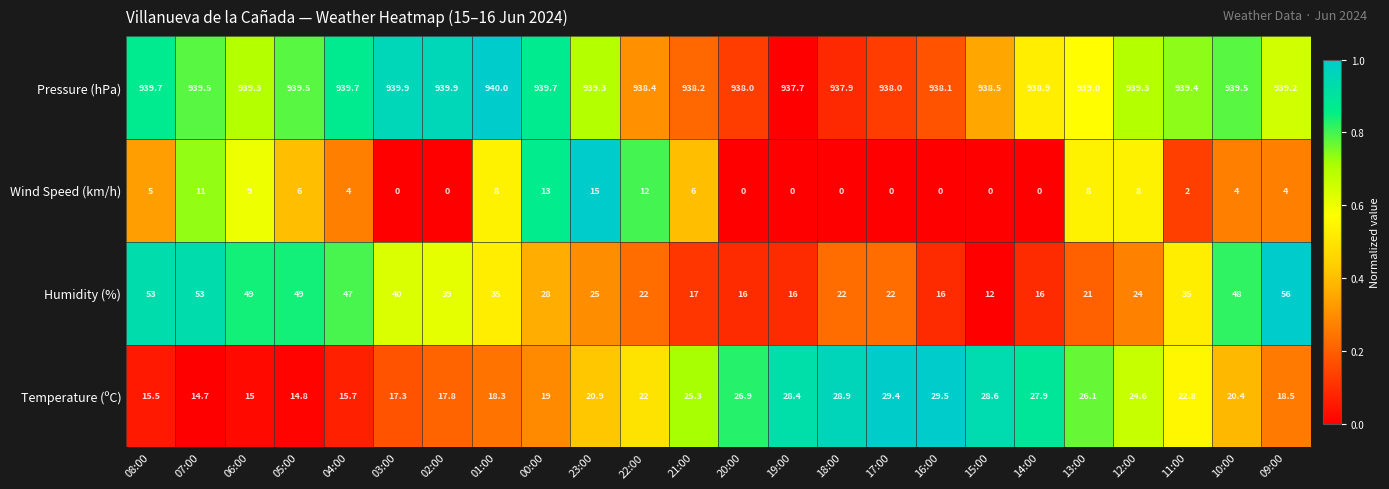

What is the greatest value displayed?

940.0